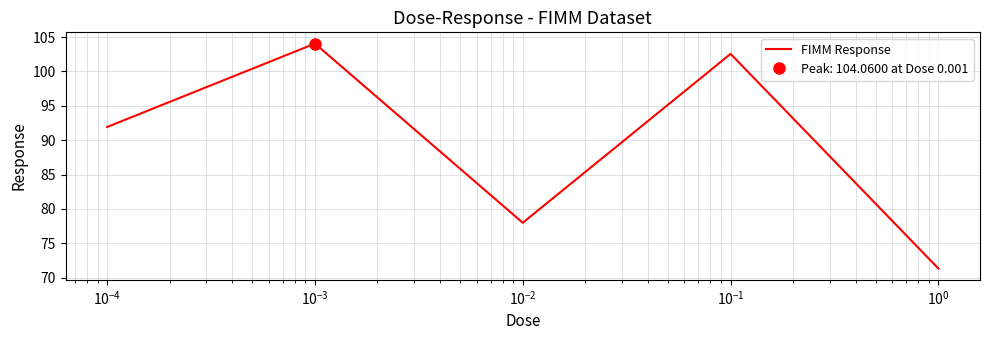

How many lines are shown in the chart?

1